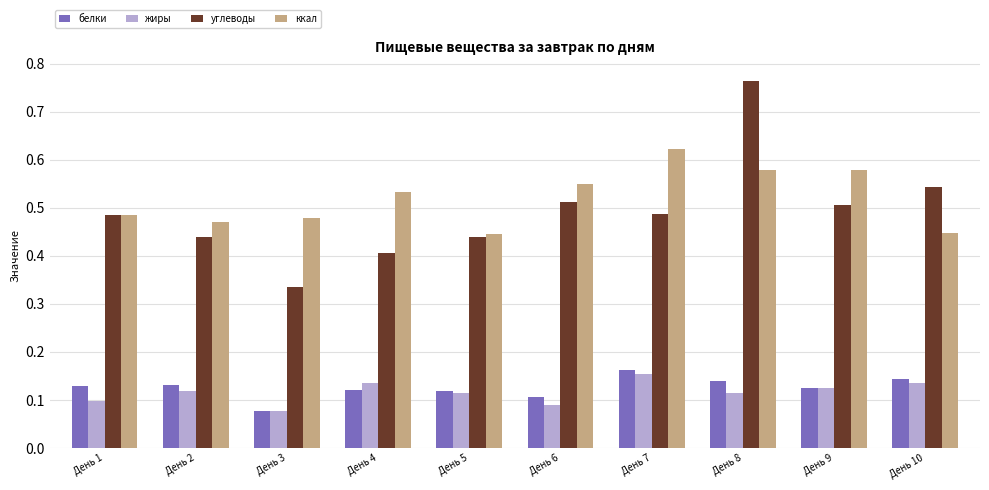

Which series has the widest spread of values?

углеводы